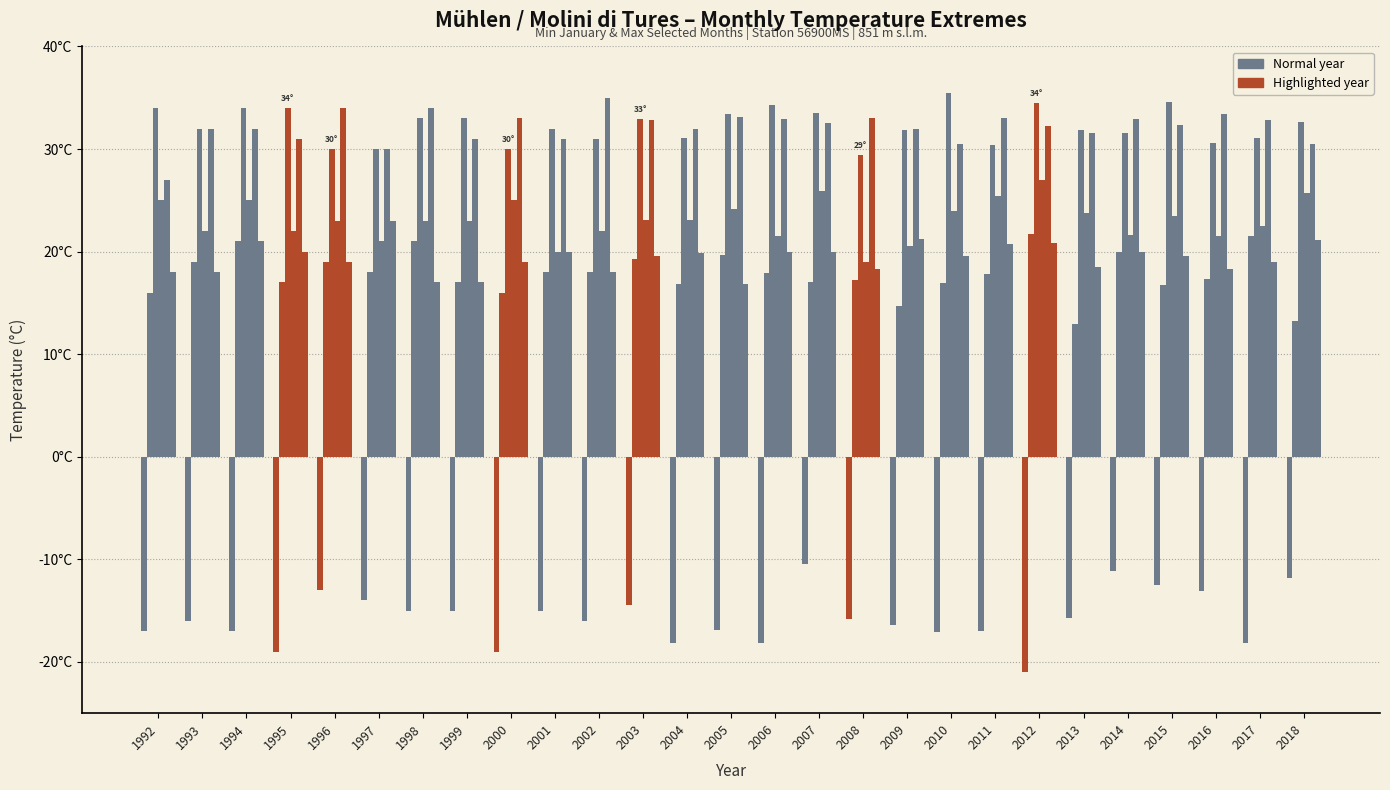

Does the chart contain stacked bars?

No